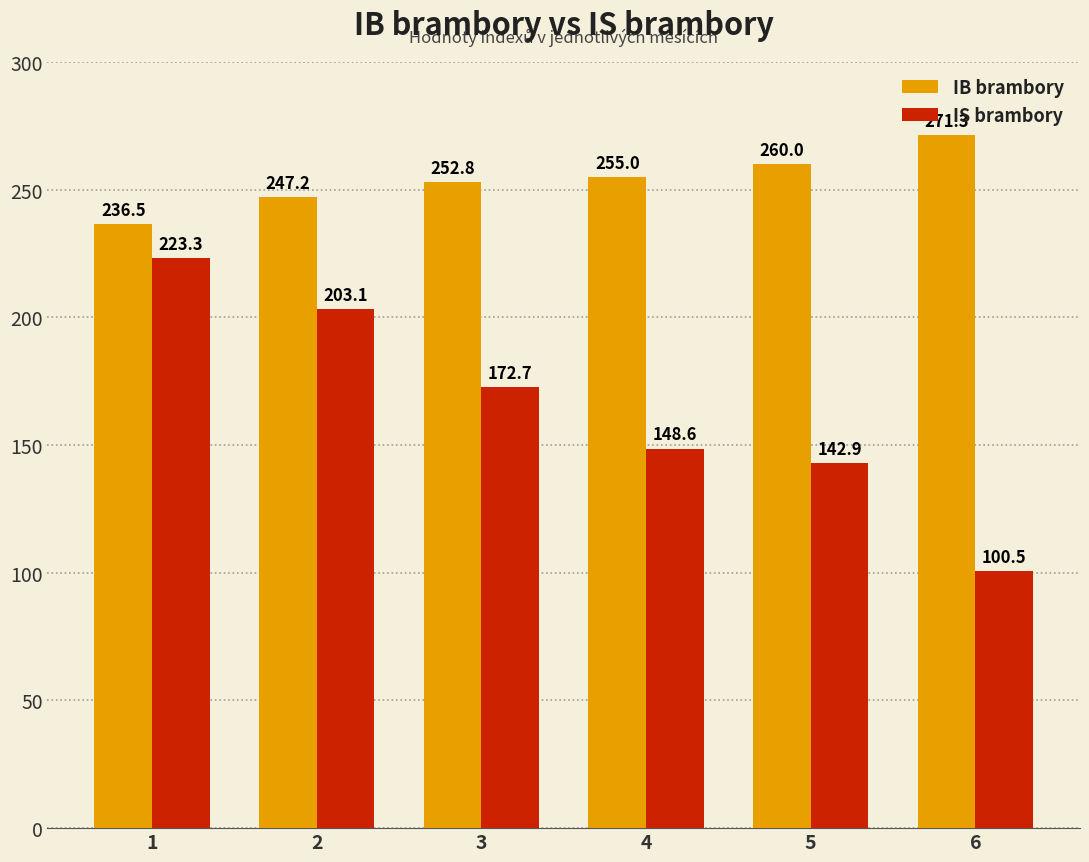

What is the value of the IS brambory bar at the 1st from the left?

223.3